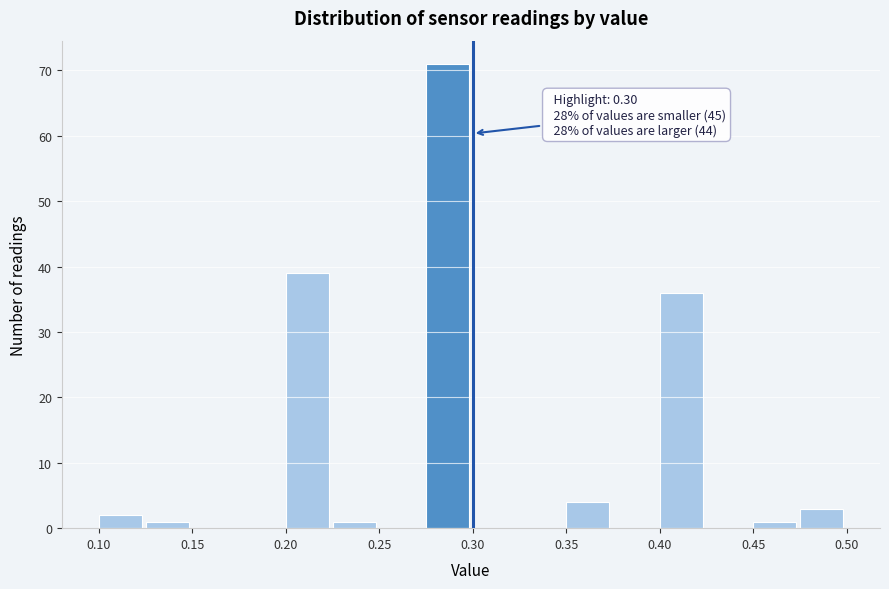

Which range on the x-axis has the tallest bar?

0.275 to 0.300